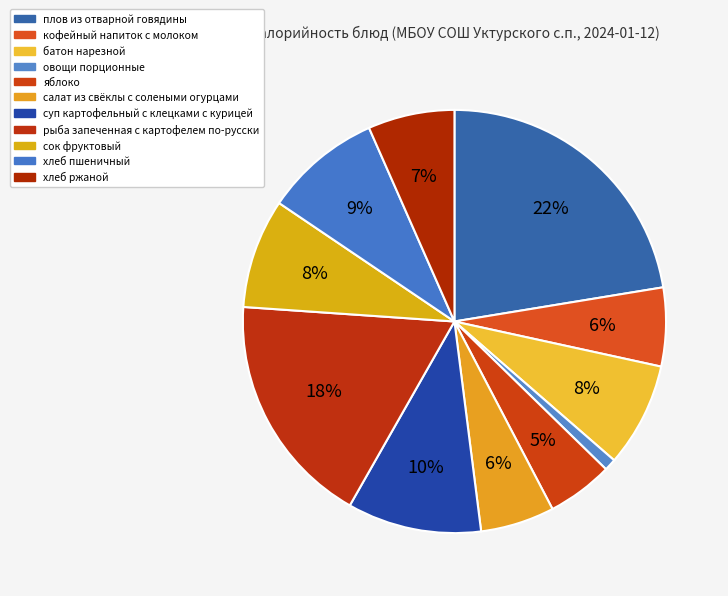

Does овощи порционные represent more than half of the total?

No